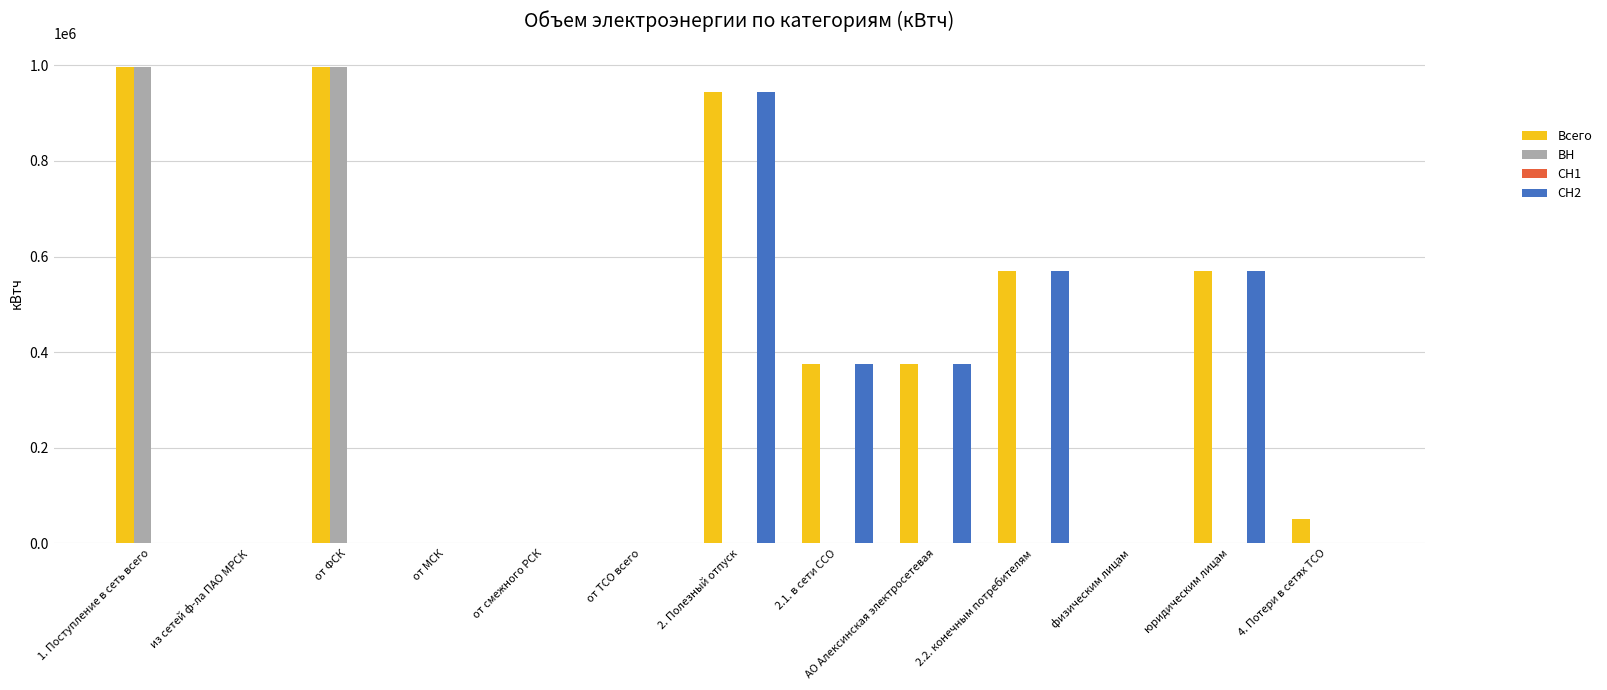

What is the sum of all Всего values?

4878735